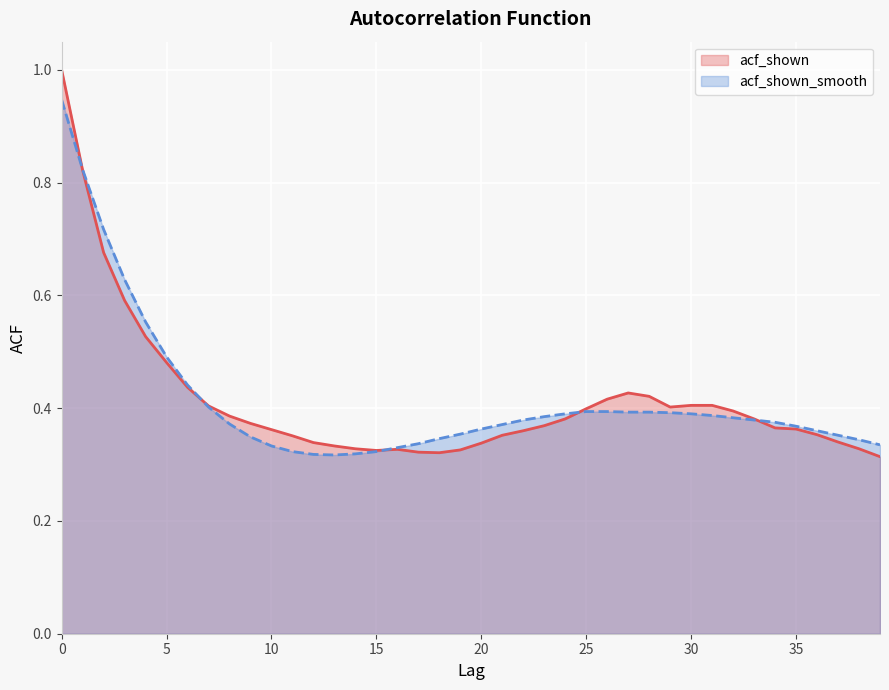

What is the highest value of the acf_shown series?

1.0